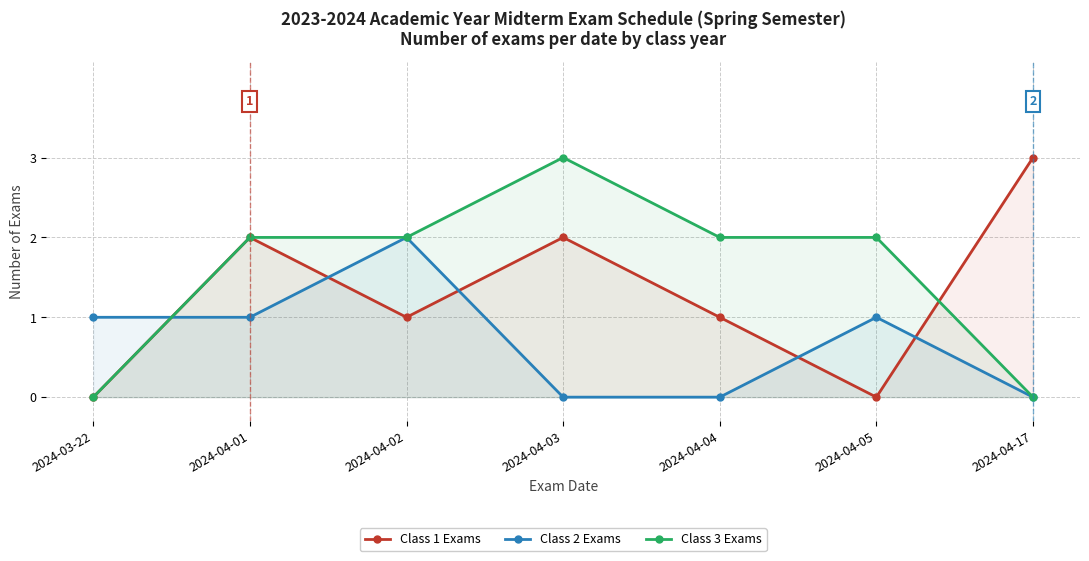

Count the Class 2 Exams values in the range 0 to 1.

6